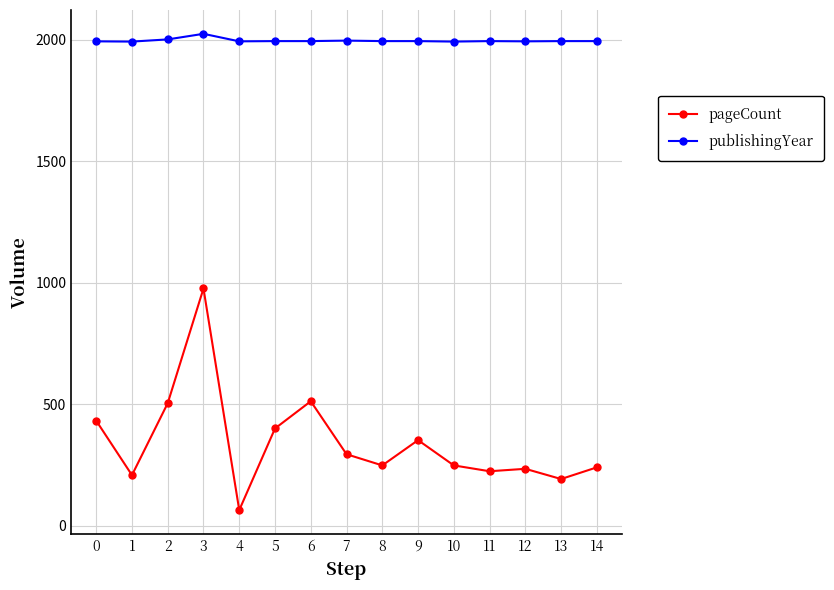

List the series in order of their overall mean, highest first.

publishingYear, pageCount